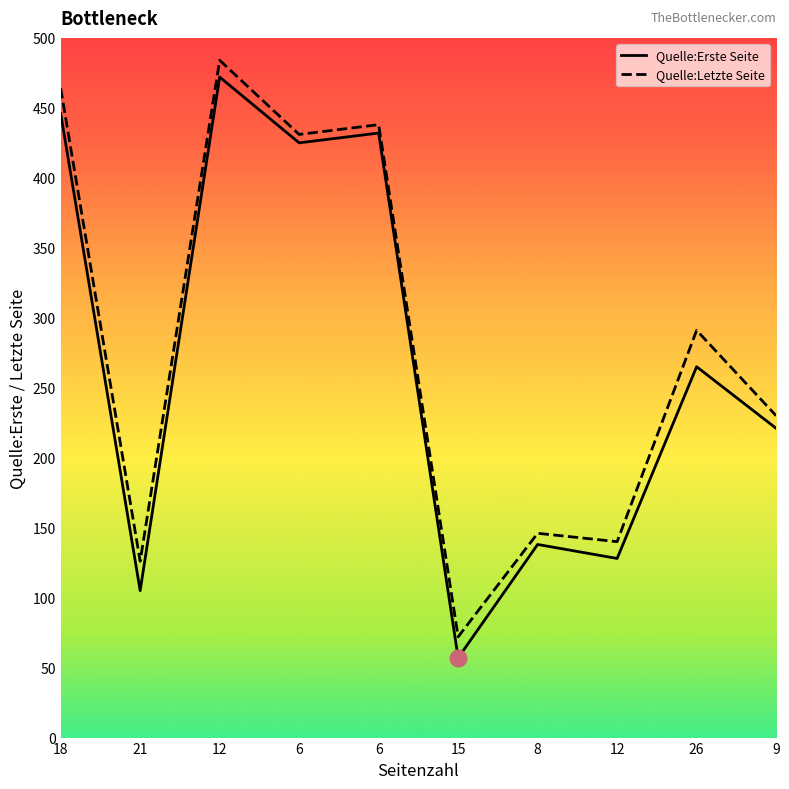

What is the value of the Quelle:Letzte Seite point at the 10th from the left?

230